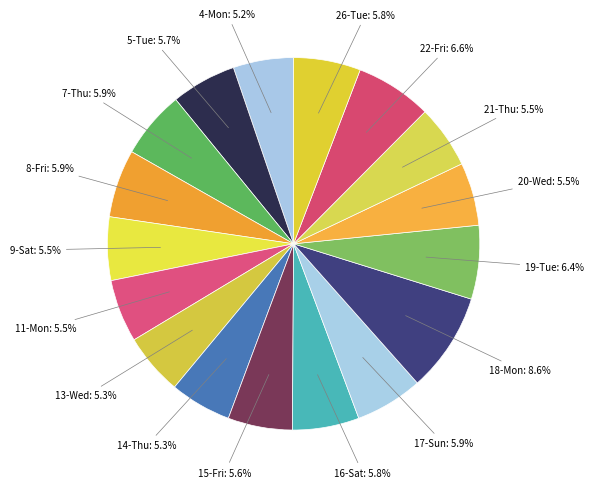

How many segments does this pie chart have?

17